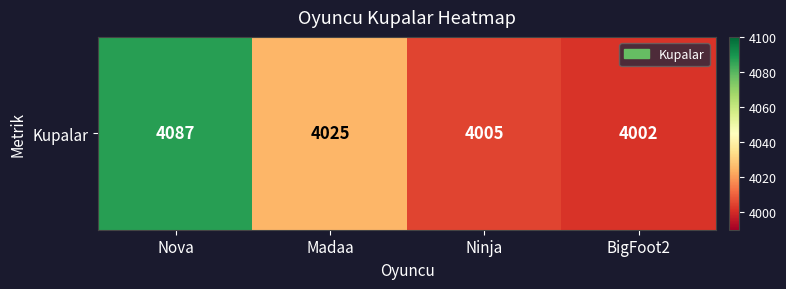

How many series are shown in this chart?

1